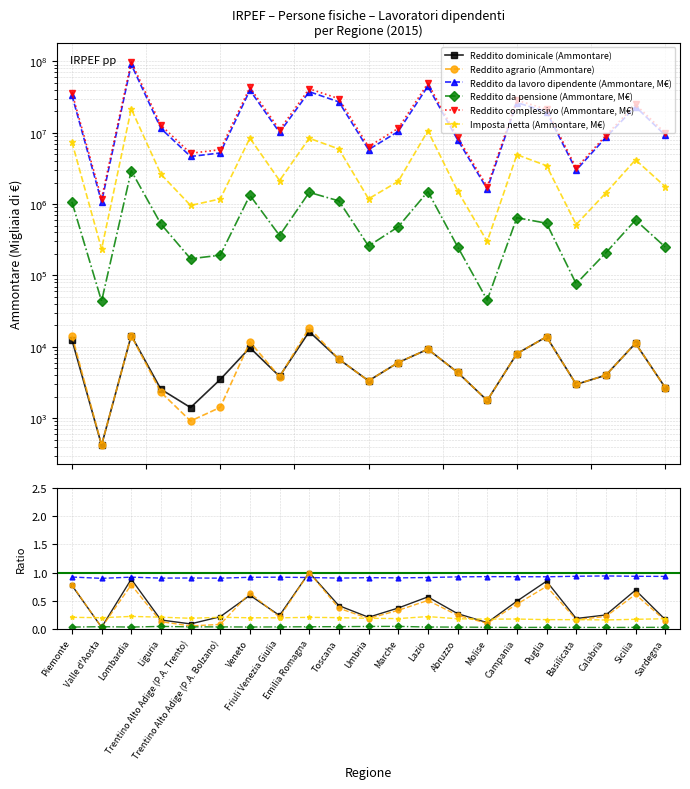

How many interior local peaks does the Imposta netta (Ammontare, M€) series have?

5